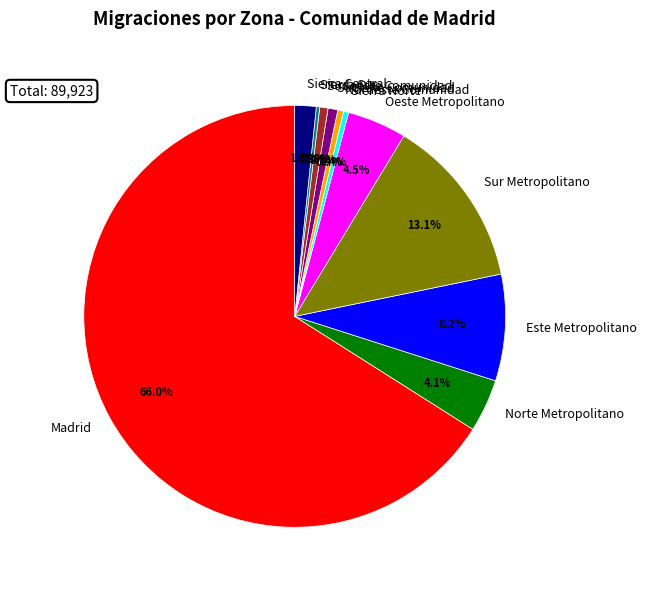

Between Oeste Metropolitano and Sur Metropolitano, which is larger?

Sur Metropolitano